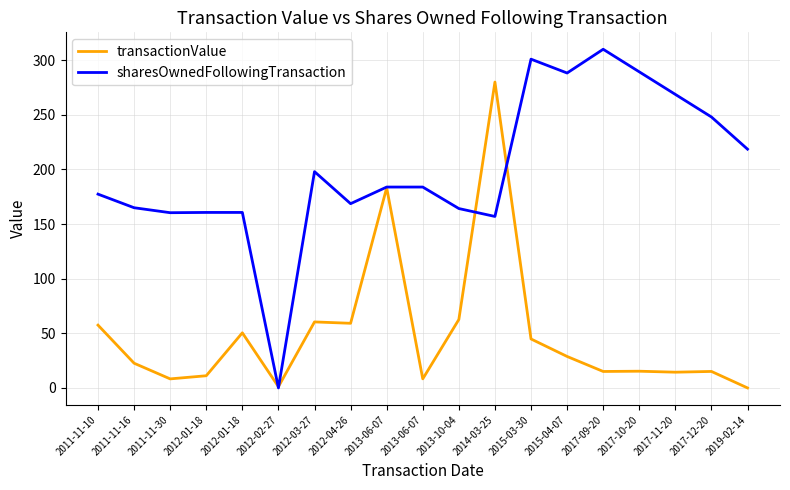

Does the chart have visible grid lines?

Yes